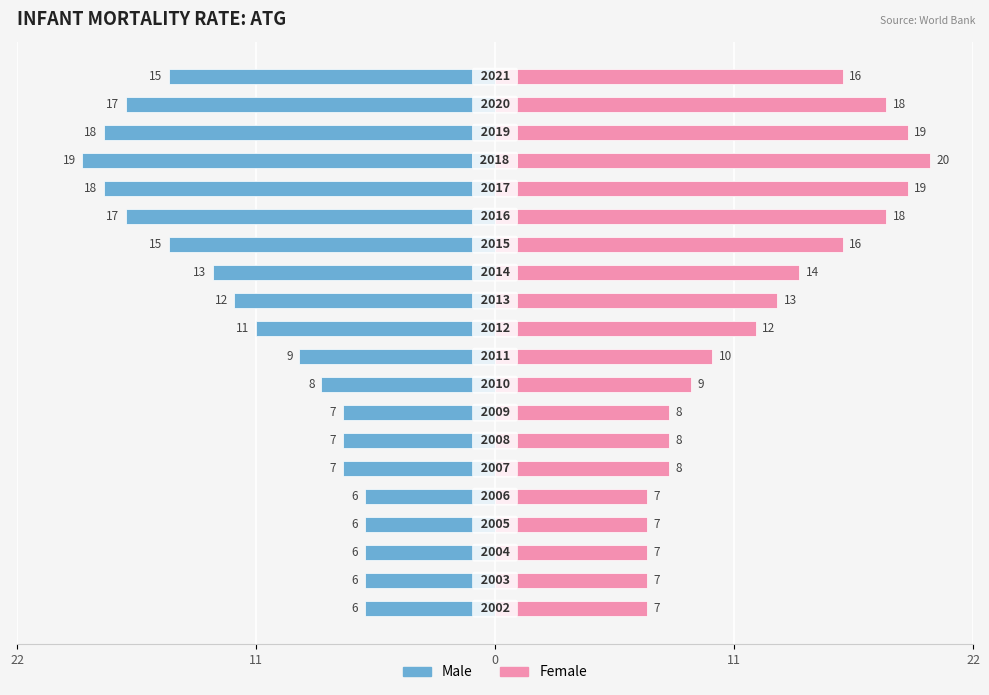

What is the difference between the maximum and minimum values in the Male series?

13